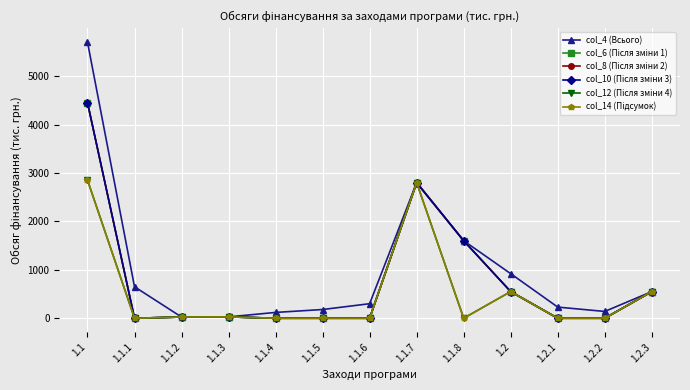

Reading right to left, transcribe all the data shown in this chart.

col_4 (Всього): 1.2.3=550	1.2.2=140	1.2.1=230	1.2=920	1.1.8=1600	1.1.7=2800	1.1.6=300	1.1.5=180	1.1.4=120	1.1.3=28	1.1.2=25	1.1.1=650	1.1=5703
col_6 (Після зміни 1): 1.2.3=550	1.2.2=0	1.2.1=0	1.2=550	1.1.8=1600	1.1.7=2800	1.1.6=0	1.1.5=0	1.1.4=0	1.1.3=28	1.1.2=25	1.1.1=0	1.1=4453
col_8 (Після зміни 2): 1.2.3=550	1.2.2=0	1.2.1=0	1.2=550	1.1.8=1600	1.1.7=2800	1.1.6=0	1.1.5=0	1.1.4=0	1.1.3=28	1.1.2=25	1.1.1=0	1.1=4453
col_10 (Після зміни 3): 1.2.3=550	1.2.2=0	1.2.1=0	1.2=550	1.1.8=1600	1.1.7=2800	1.1.6=0	1.1.5=0	1.1.4=0	1.1.3=28	1.1.2=25	1.1.1=0	1.1=4453
col_12 (Після зміни 4): 1.2.3=550	1.2.2=0	1.2.1=0	1.2=550	1.1.8=0	1.1.7=2800	1.1.6=0	1.1.5=0	1.1.4=0	1.1.3=28	1.1.2=25	1.1.1=0	1.1=2853
col_14 (Підсумок): 1.2.3=550	1.2.2=0	1.2.1=0	1.2=550	1.1.8=0	1.1.7=2800	1.1.6=0	1.1.5=0	1.1.4=0	1.1.3=28	1.1.2=25	1.1.1=0	1.1=2853